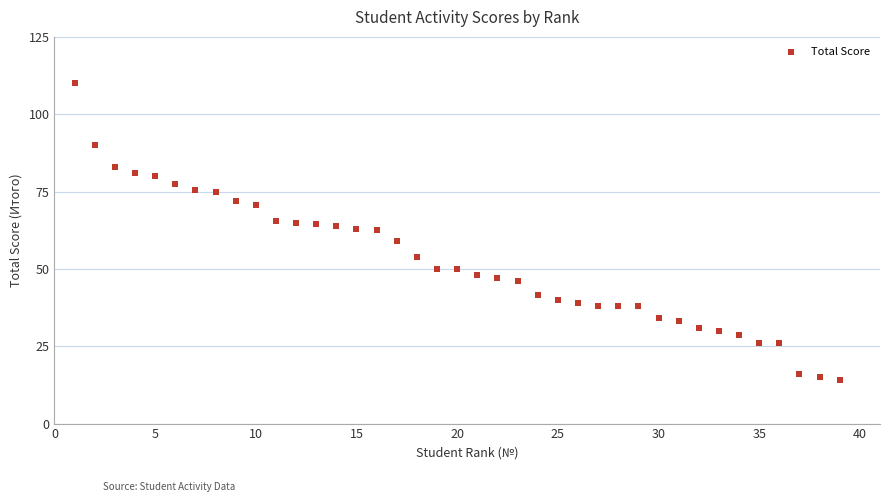

What is the range of Y values (max minus min)?

96.0